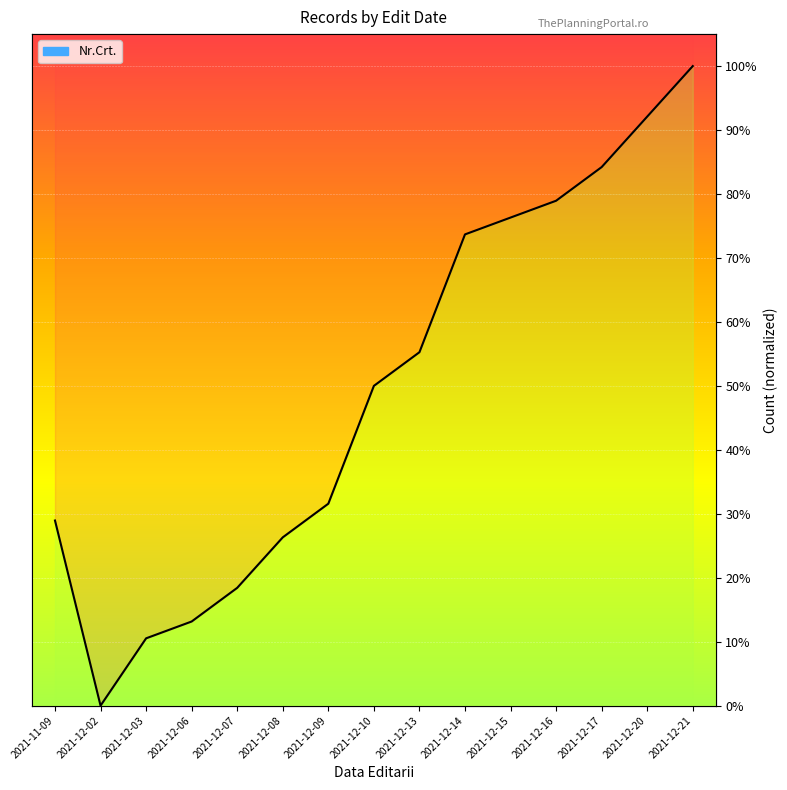

Rank the categories by value from highest to lowest.

2021-12-21, 2021-12-20, 2021-12-17, 2021-12-16, 2021-12-15, 2021-12-14, 2021-12-13, 2021-12-10, 2021-12-09, 2021-11-09, 2021-12-08, 2021-12-07, 2021-12-06, 2021-12-03, 2021-12-02